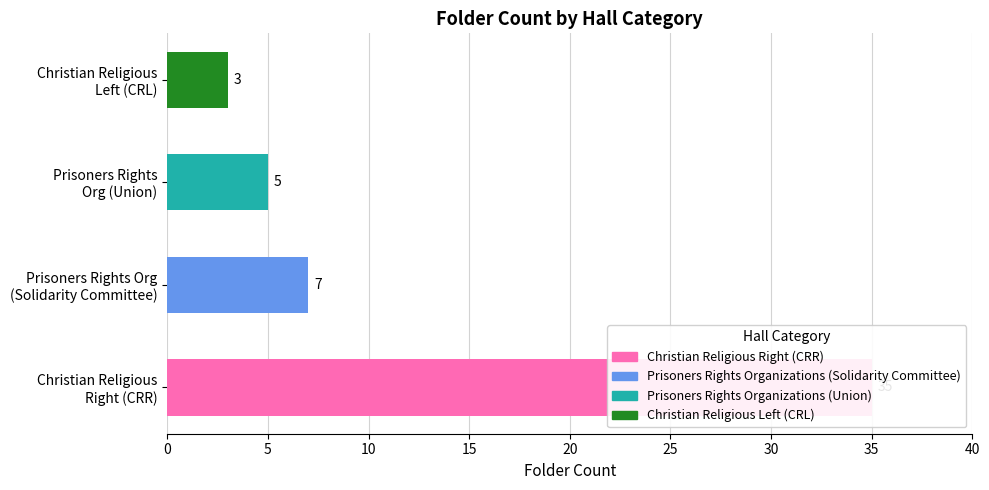

Which has a higher value, Prisoners Rights Org (Solidarity Committee) or Christian Religious Left (CRL)?

Prisoners Rights Org (Solidarity Committee)